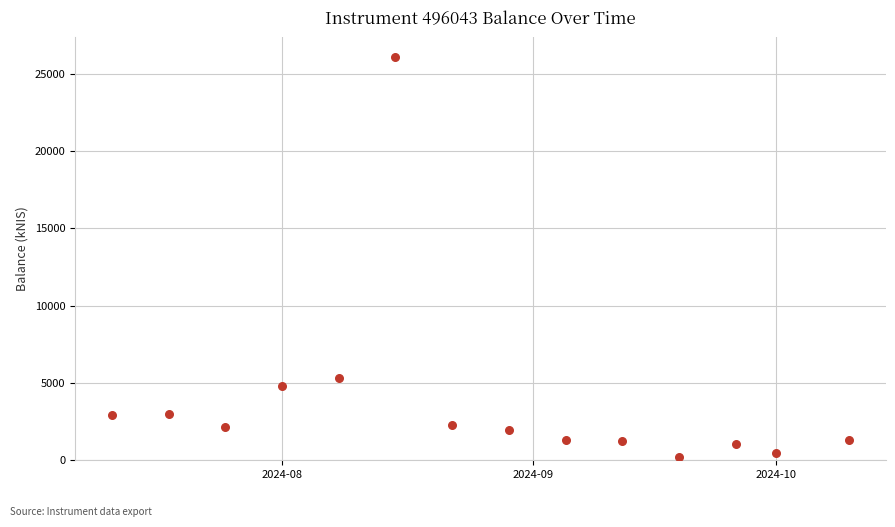

What is the range of X values (max minus min)?

91.0